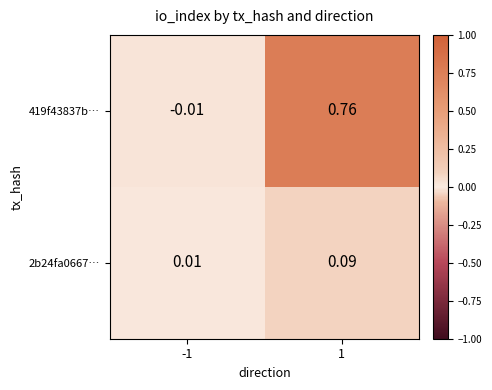

Which series has the widest spread of values?

419f43837b…